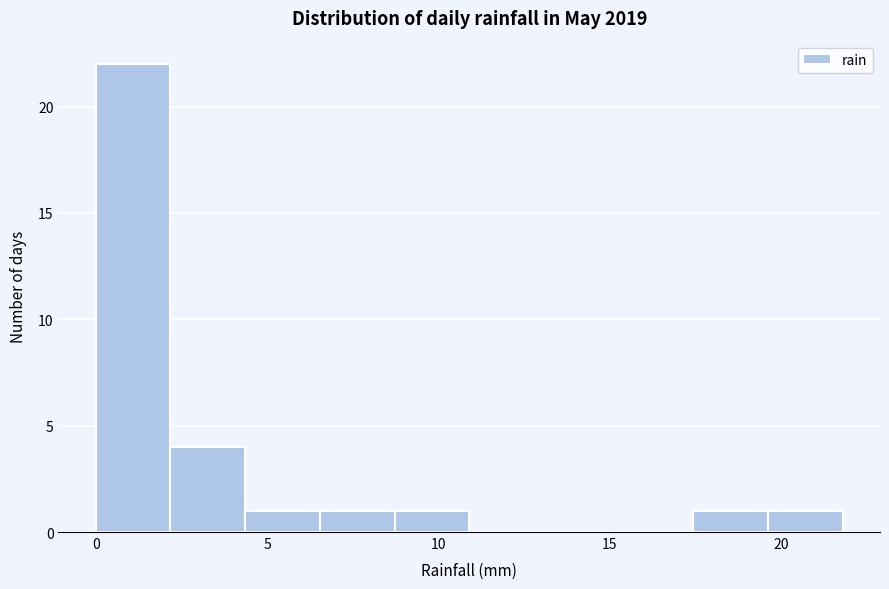

Which range on the x-axis has the tallest bar?

0.0 to 2.0